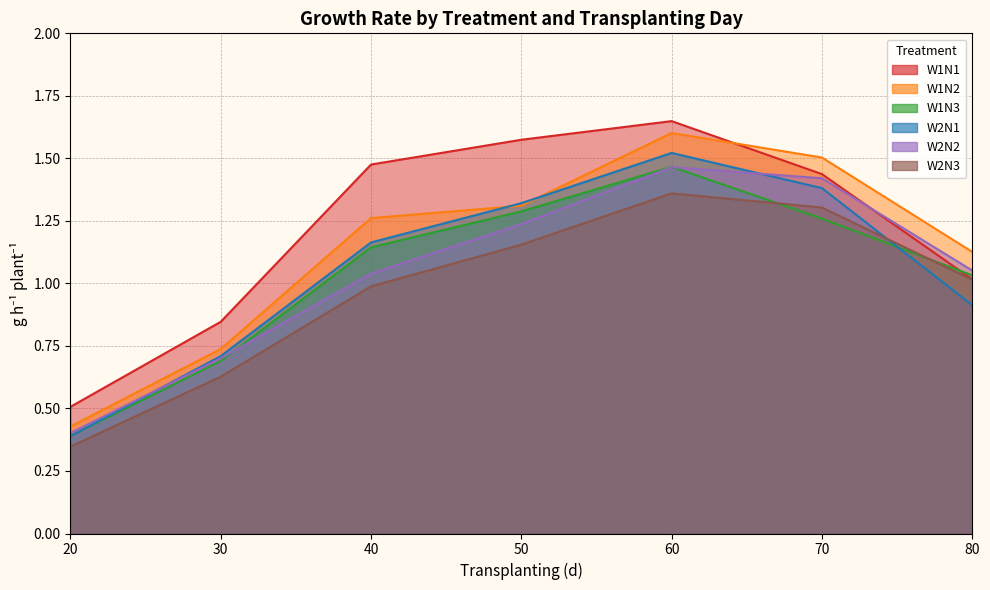

Between 40 and 80, which is larger?

40